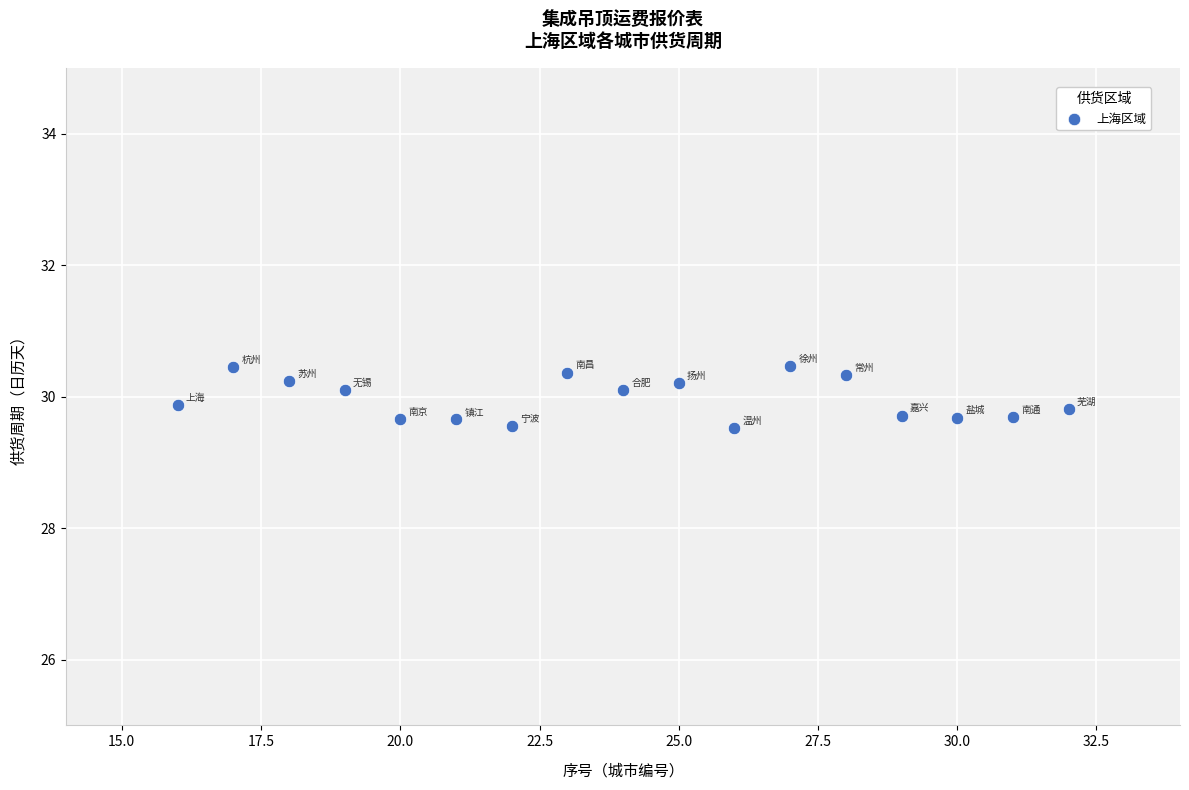

What is the range of Y values (max minus min)?

0.9